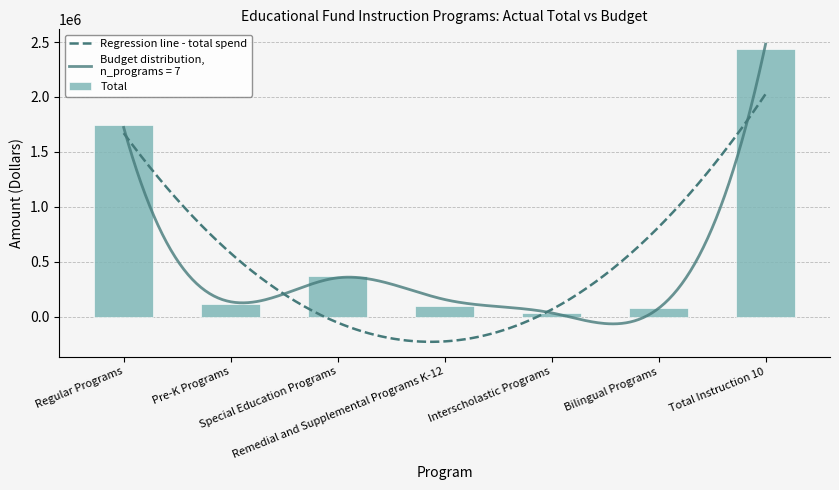

Where does the data first go above 115306?

Regular Programs